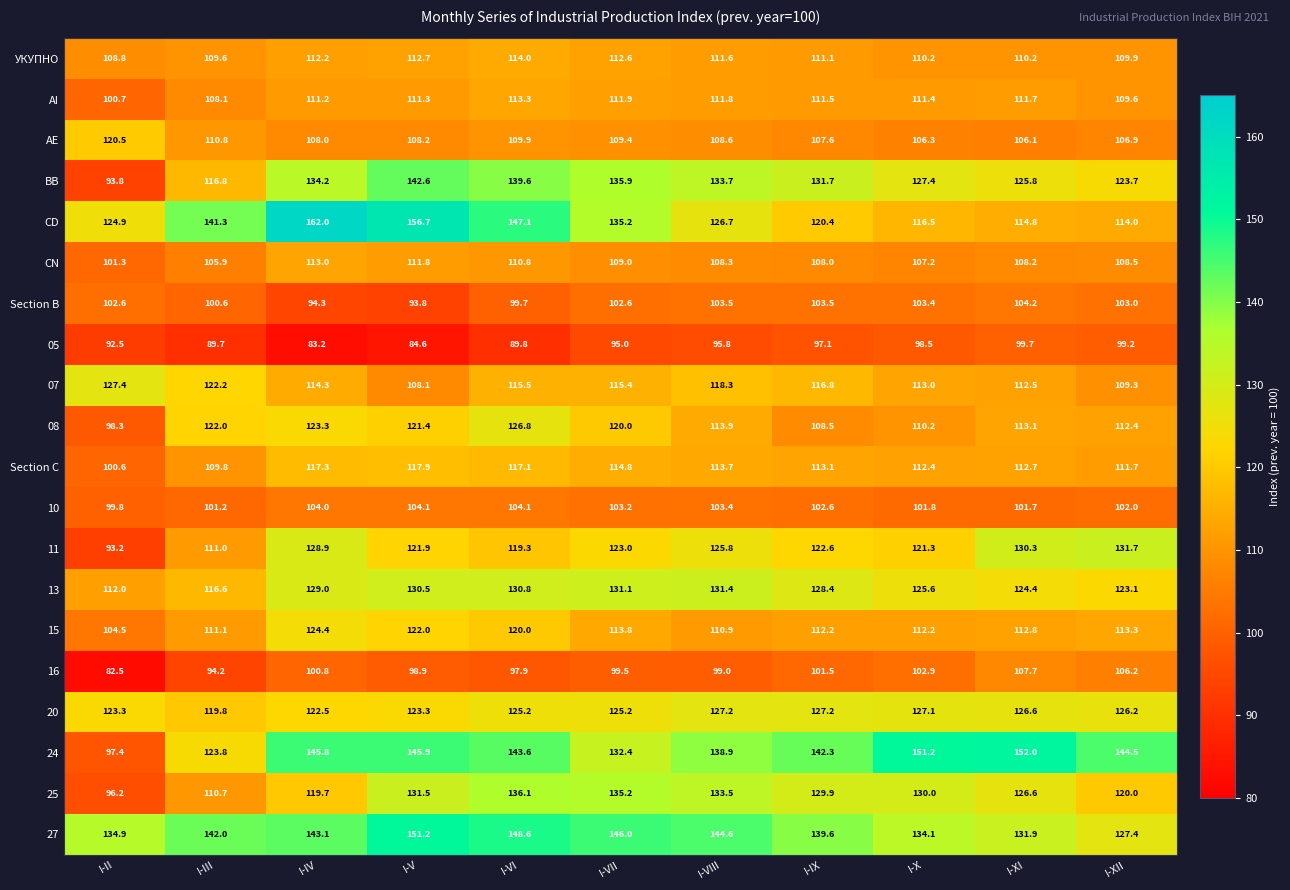

The value of AE at I-VIII is 108.6. True or false?

True